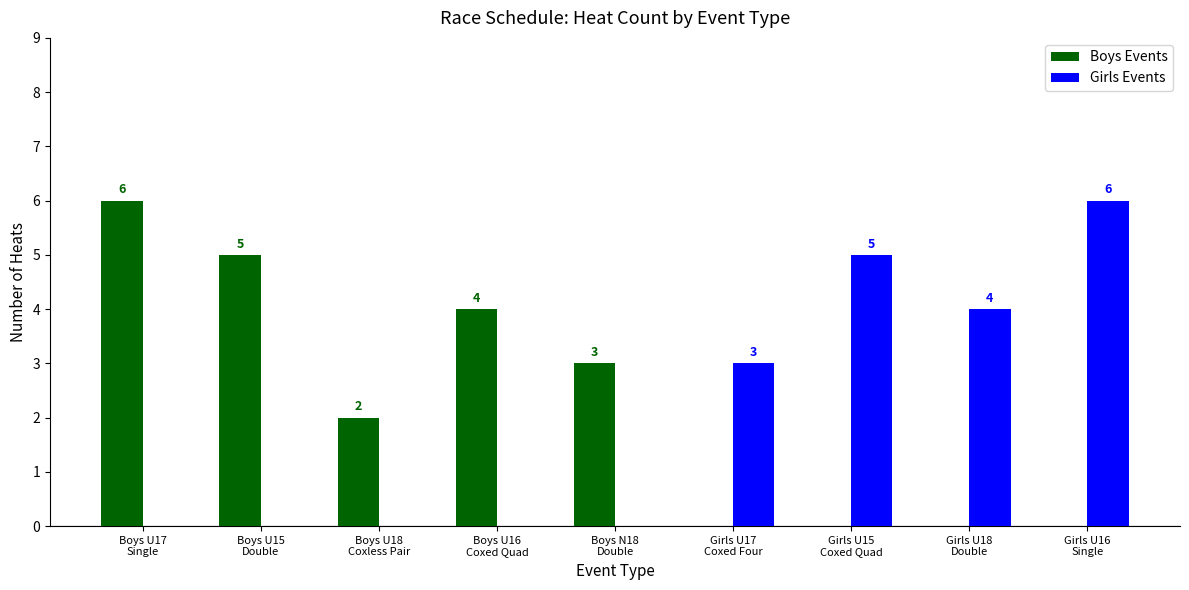

Where does the Boys Events series first go above 2?

Boys U17
Single